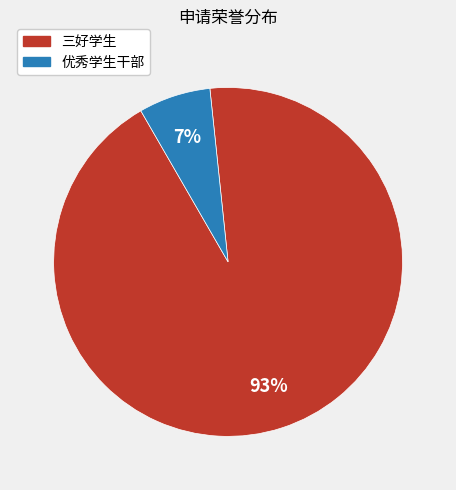

Between 三好学生 and 优秀学生干部, which is larger?

三好学生